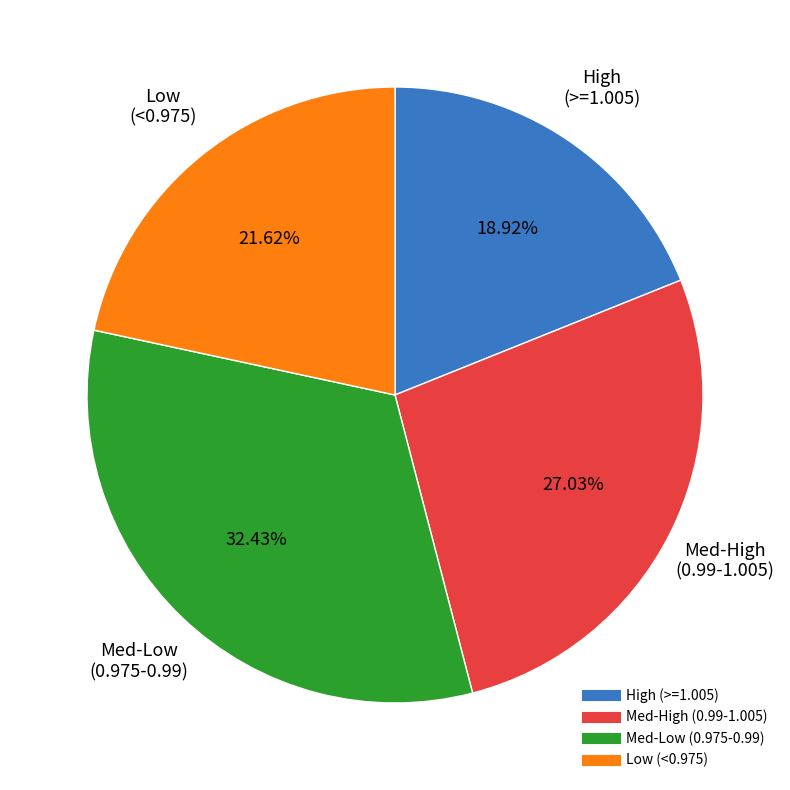

Is there a majority slice in this chart?

No